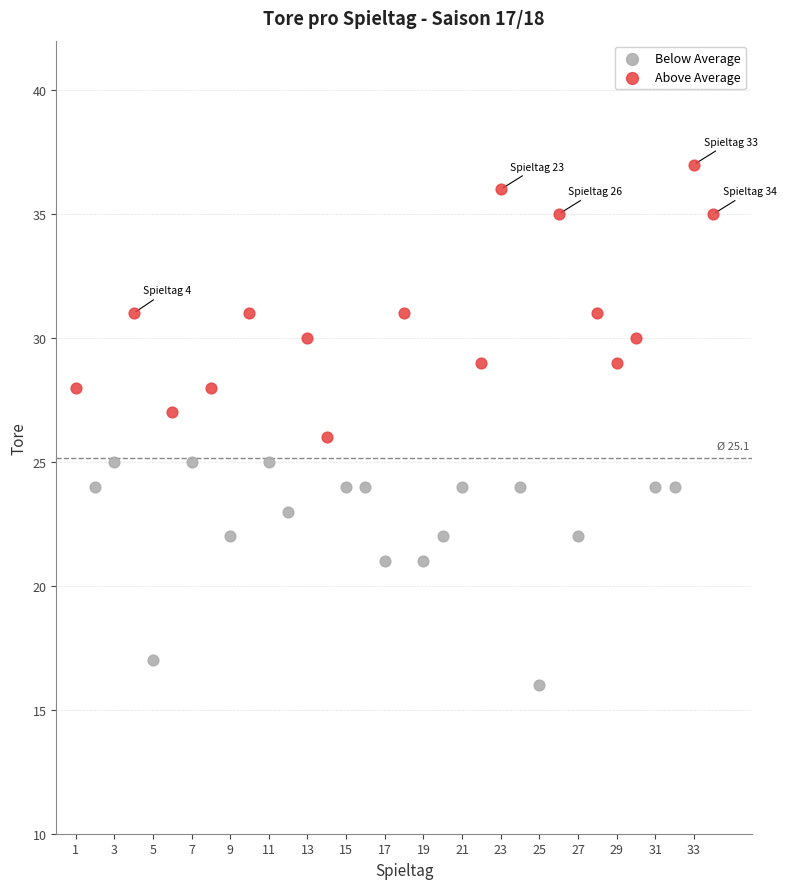

Which series reaches the maximum Y coordinate?

Above Average